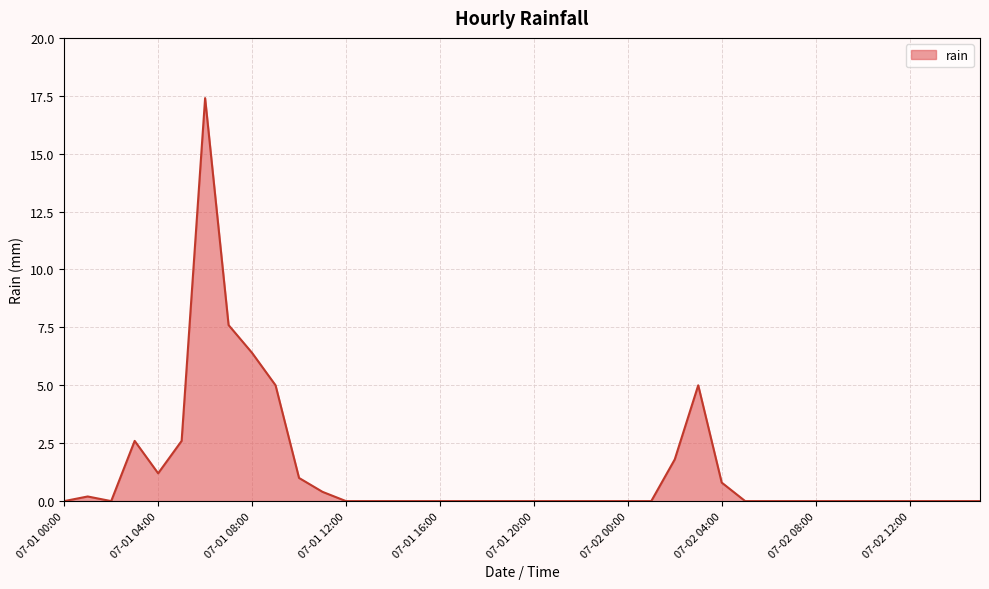

What is the greatest value displayed?

17.4